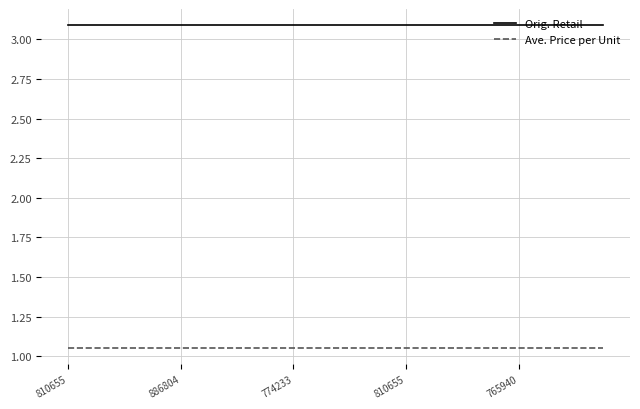

Is this an area chart (filled region under the line)?

No